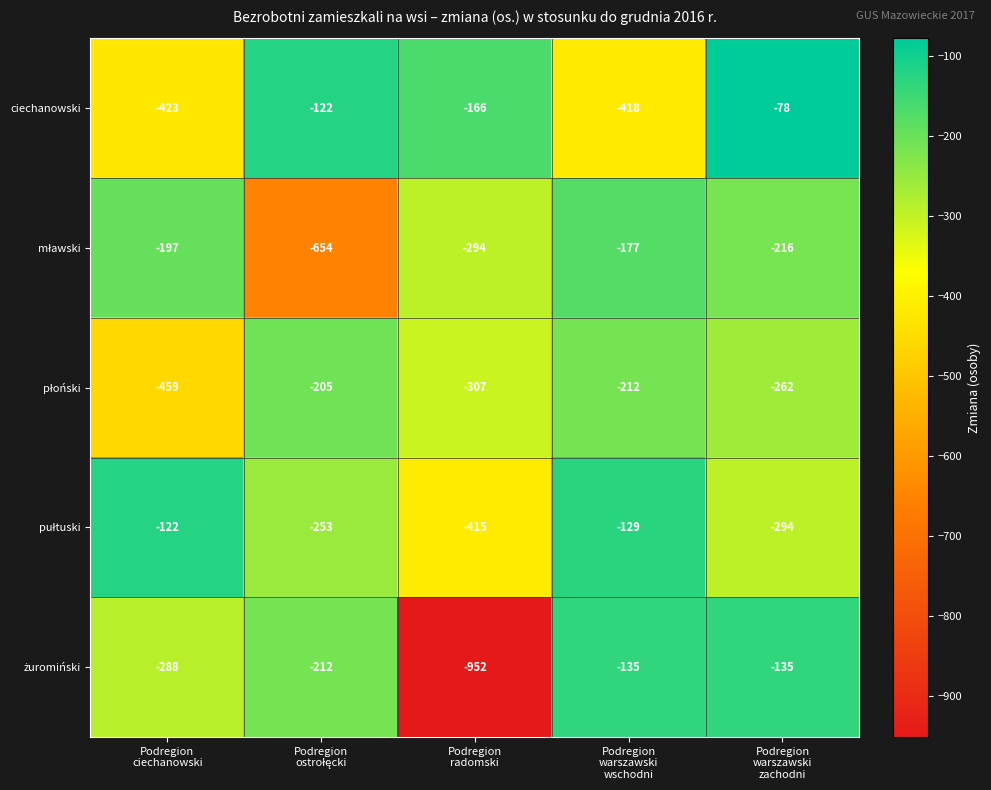

What is the greatest value displayed?

-78